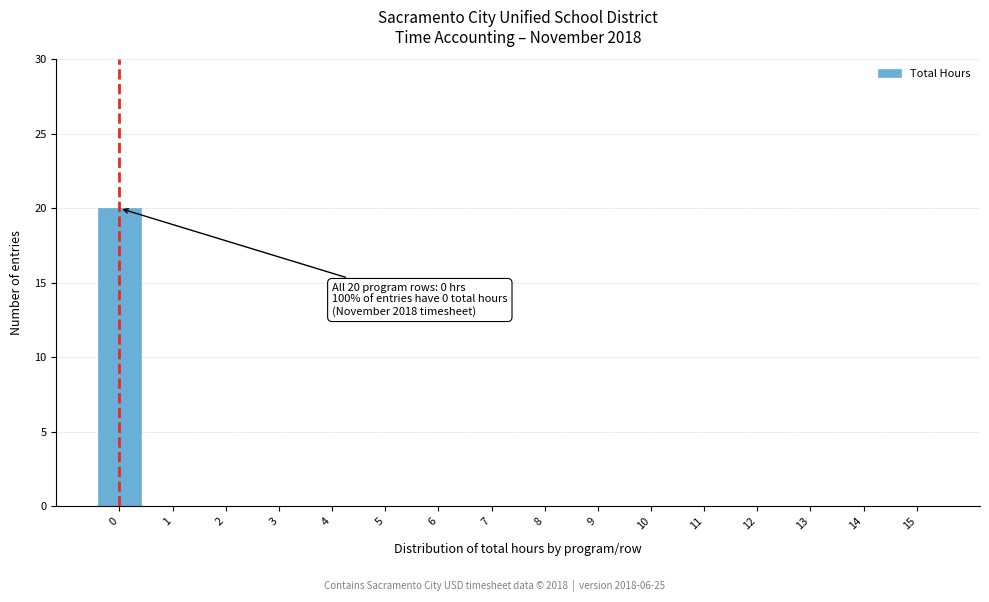

Over which range of the x-axis is the bar tallest?

-0.5 to 0.5